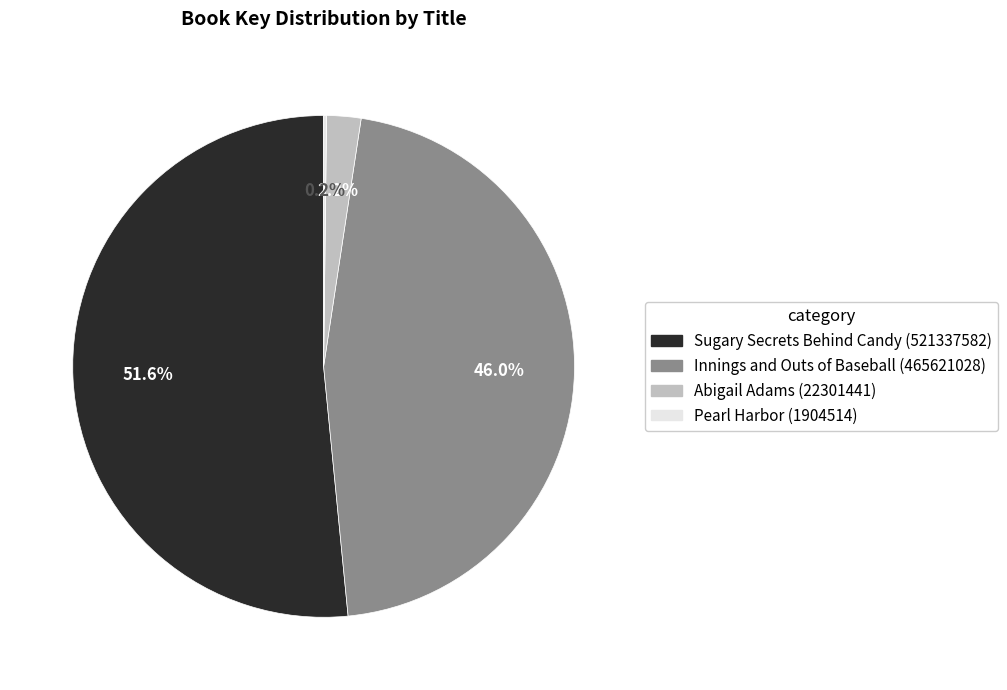

What percentage is the Sugary Secrets Behind Candy (521337582) slice, to the nearest percent?

52%